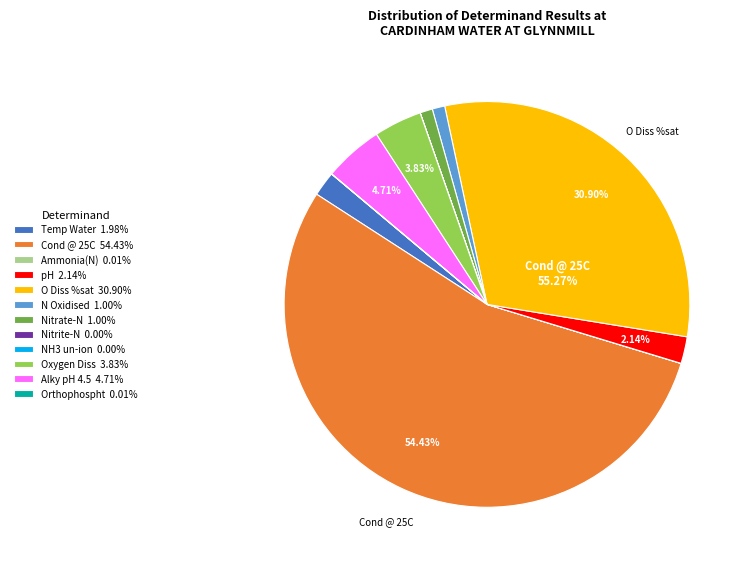

Count the number of slices in the pie.

12